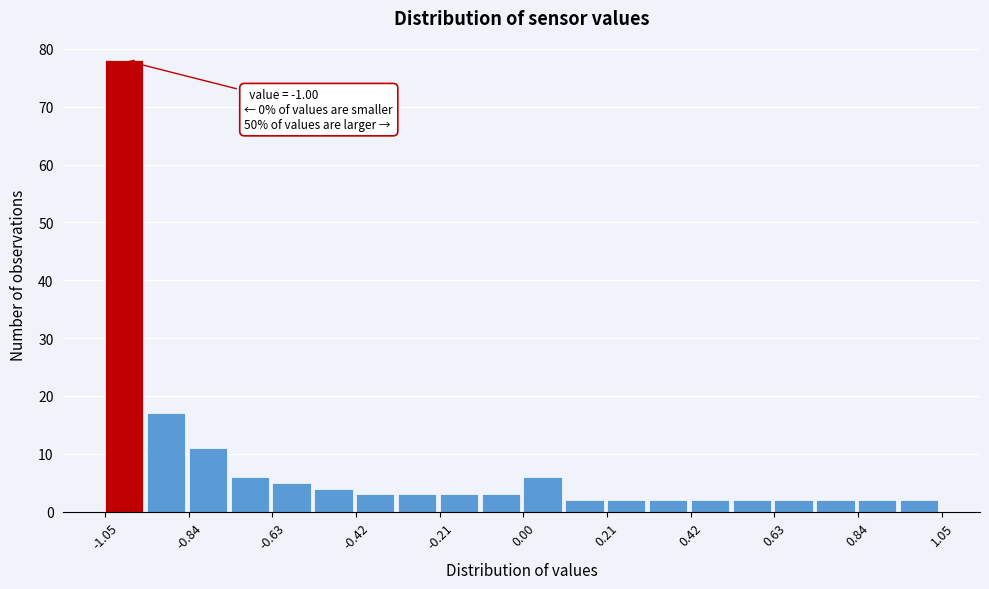

Read against the x-axis, roughly where is the centre of the tallest bar?

-1.00